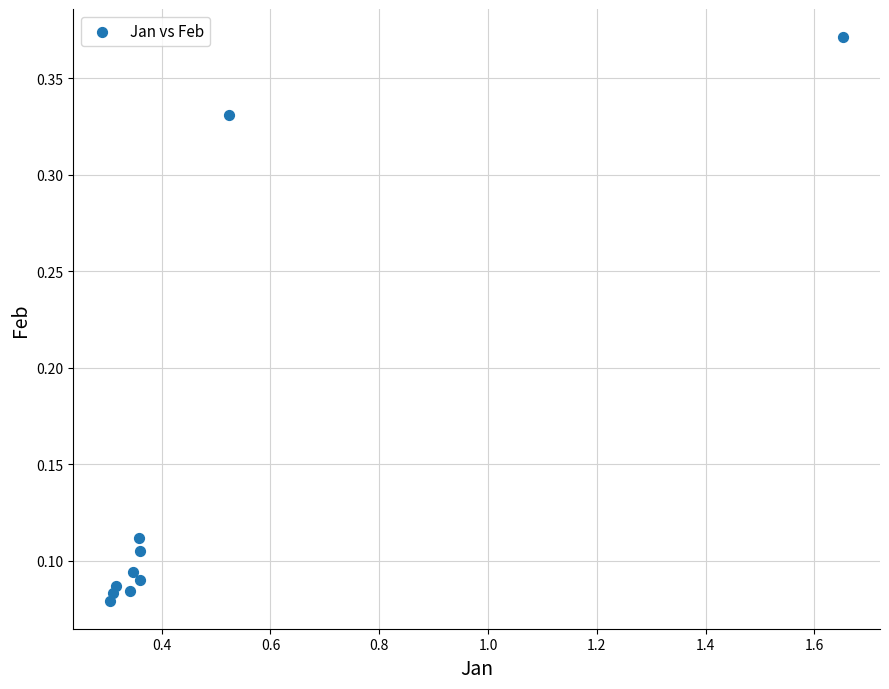

What is the range of X values (max minus min)?

1.3